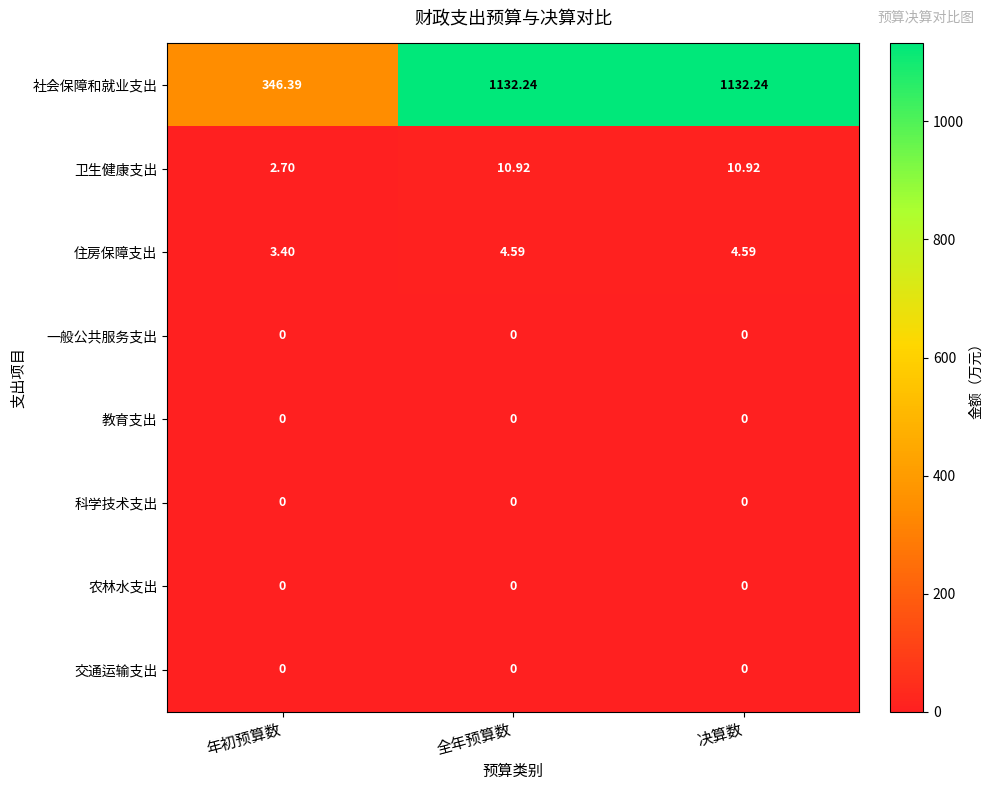

Is the value of 社会保障和就业支出 at 全年预算数 greater than the value of 科学技术支出 at 决算数?

Yes